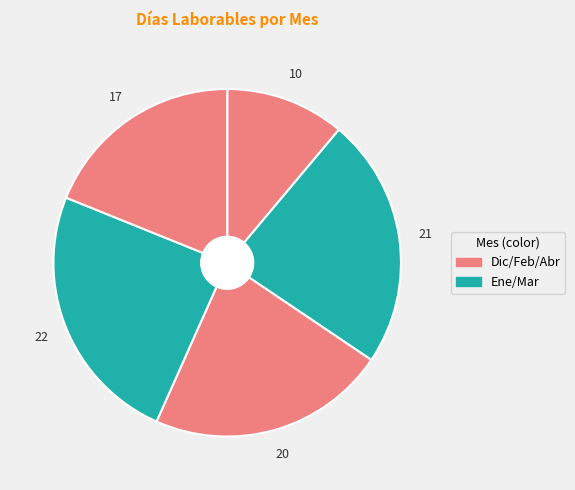

Does any single category account for the majority?

No